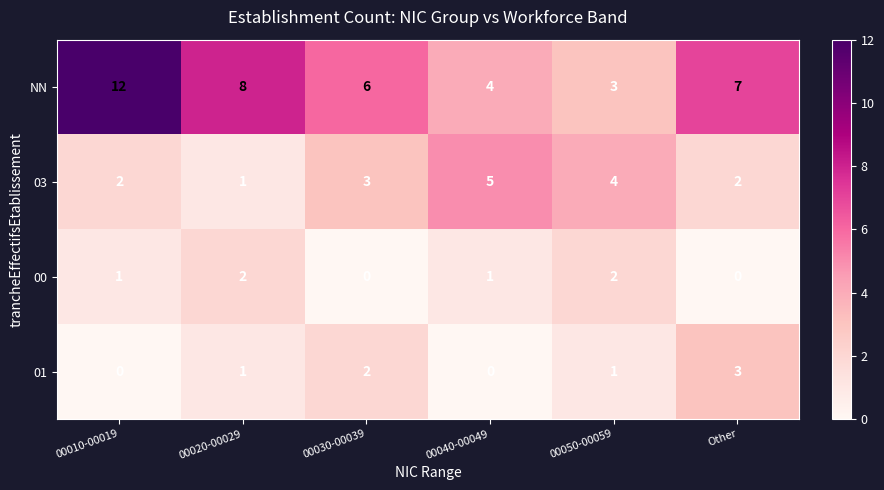

Is it true that 01 equals 5 at Other?

False